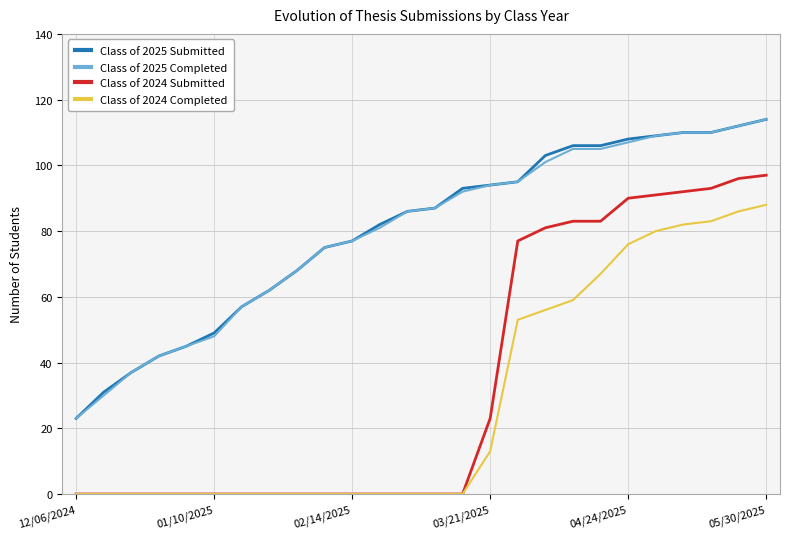

How many lines are shown in the chart?

4